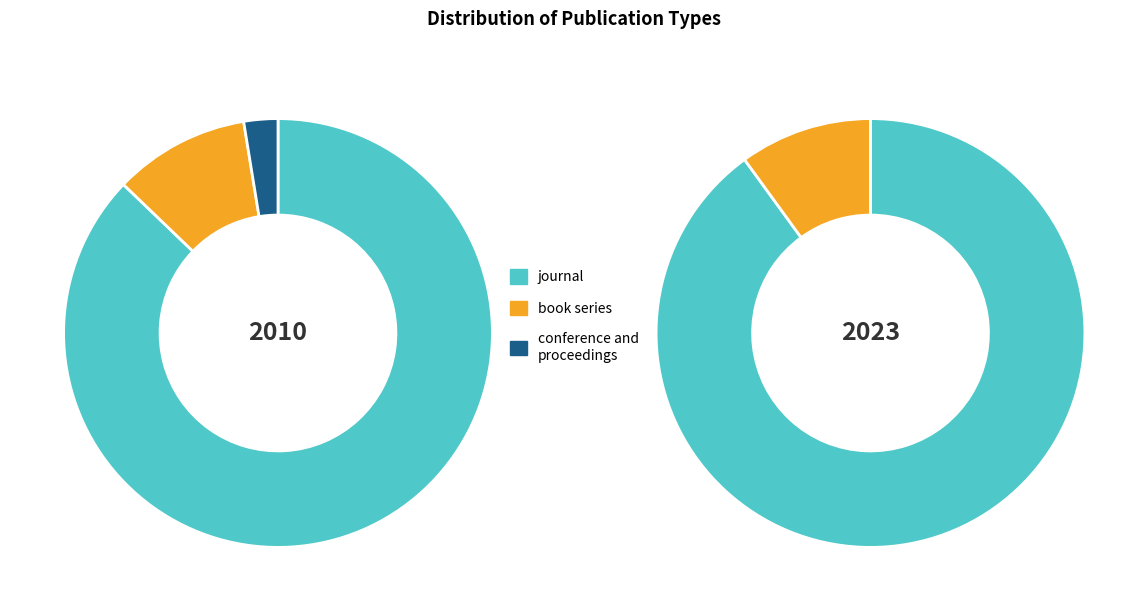

Combined, what portion of the pie is book series and journal?

97.4%